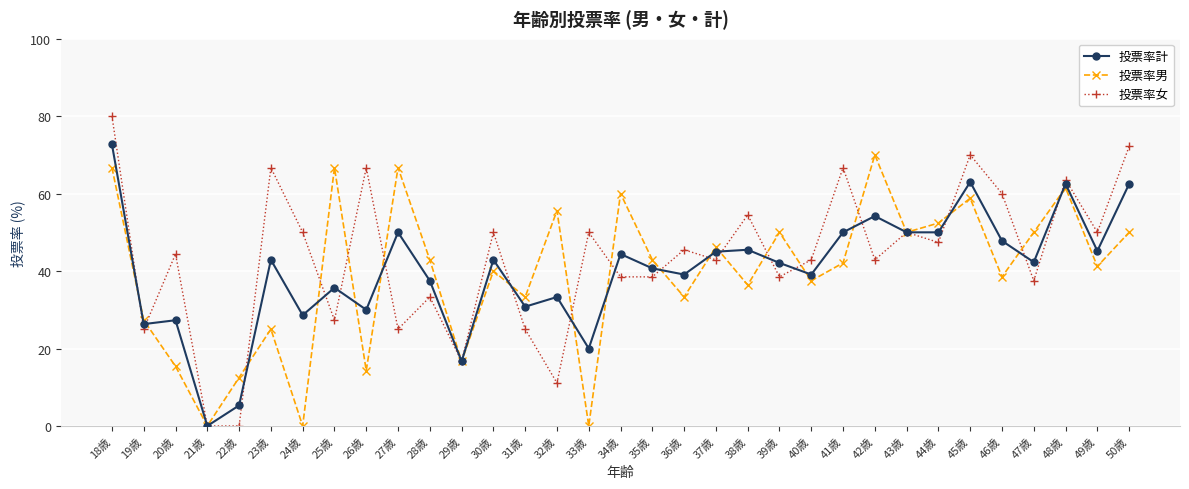

What is the label of the 14th point from the right?

37歳